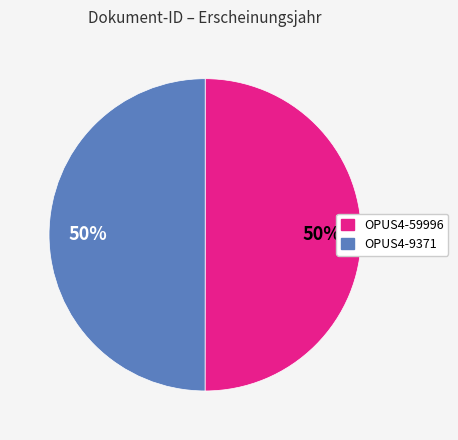

To the nearest percent, what percentage of the pie is OPUS4-59996?

50%